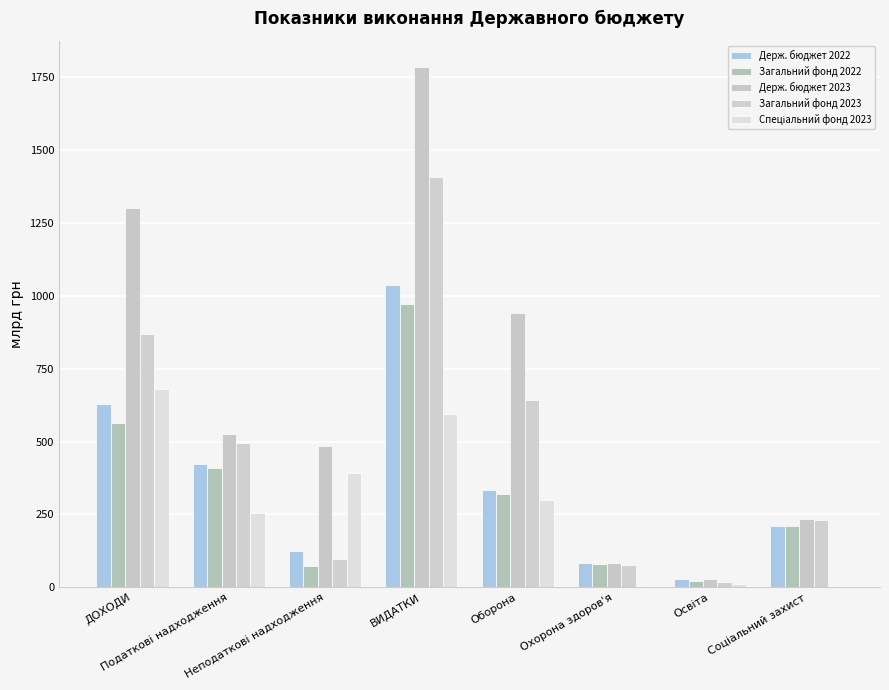

Are the bars horizontal?

No